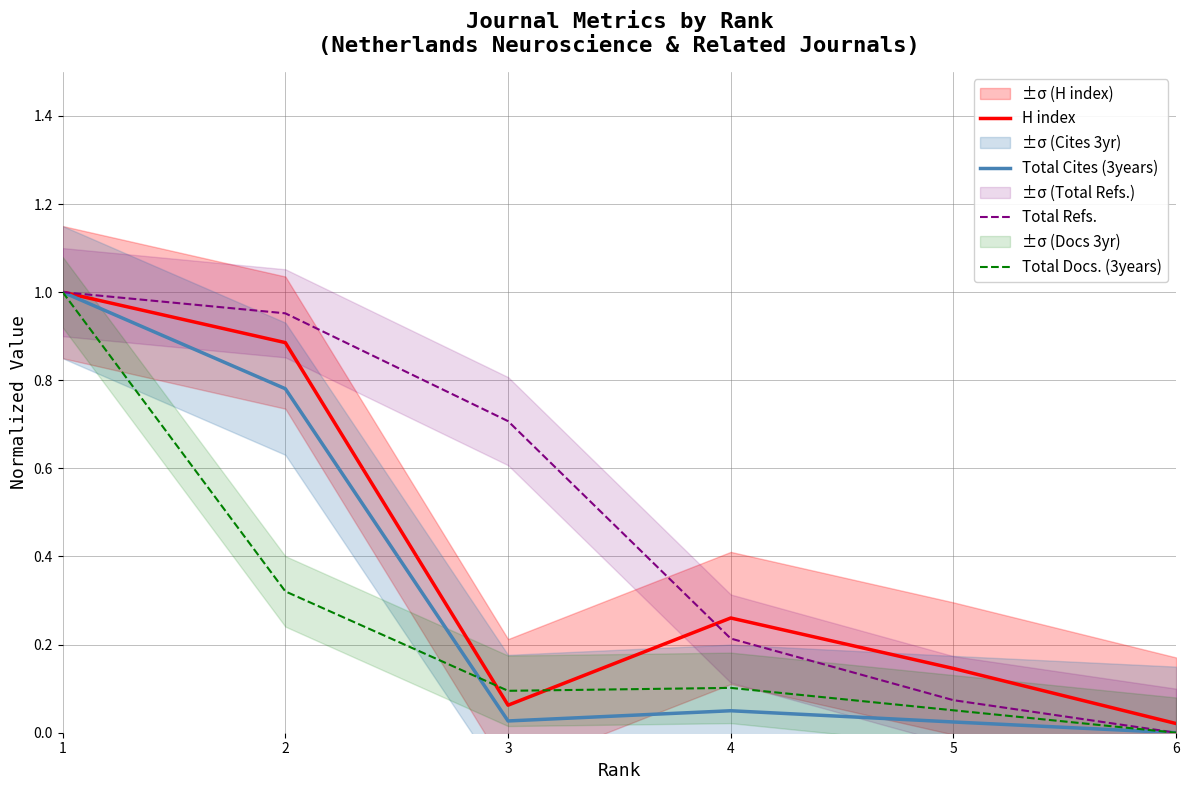

What is the sum of the Total Docs. (3years) values at 1 and 5?

1.1